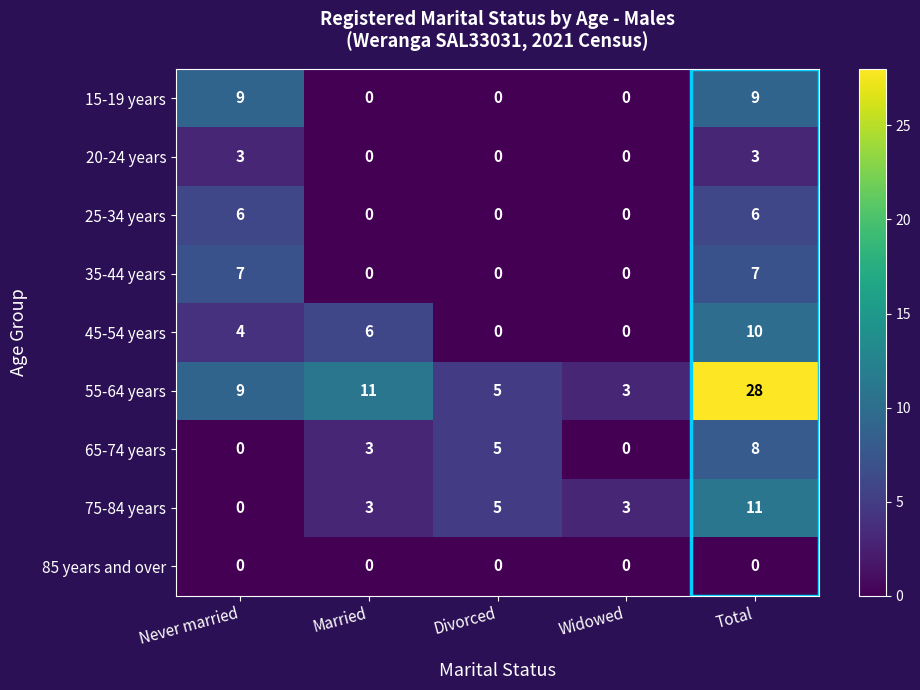

Which category has the lowest value in the 75-84 years series?

Never married